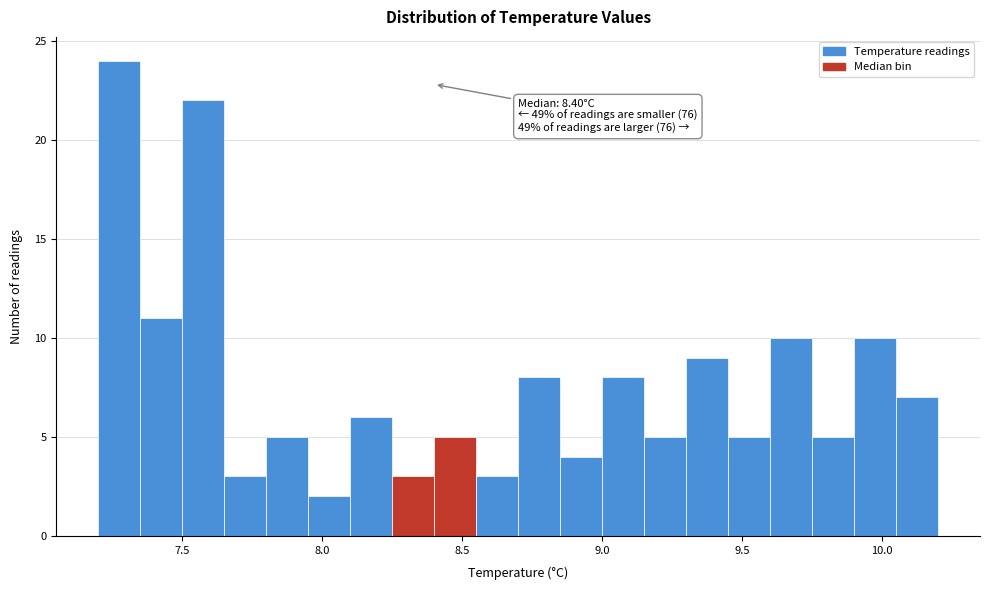

Around what value on the x-axis is the tallest bar? Give the approximate position of its centre, as read against the axis.

7.30